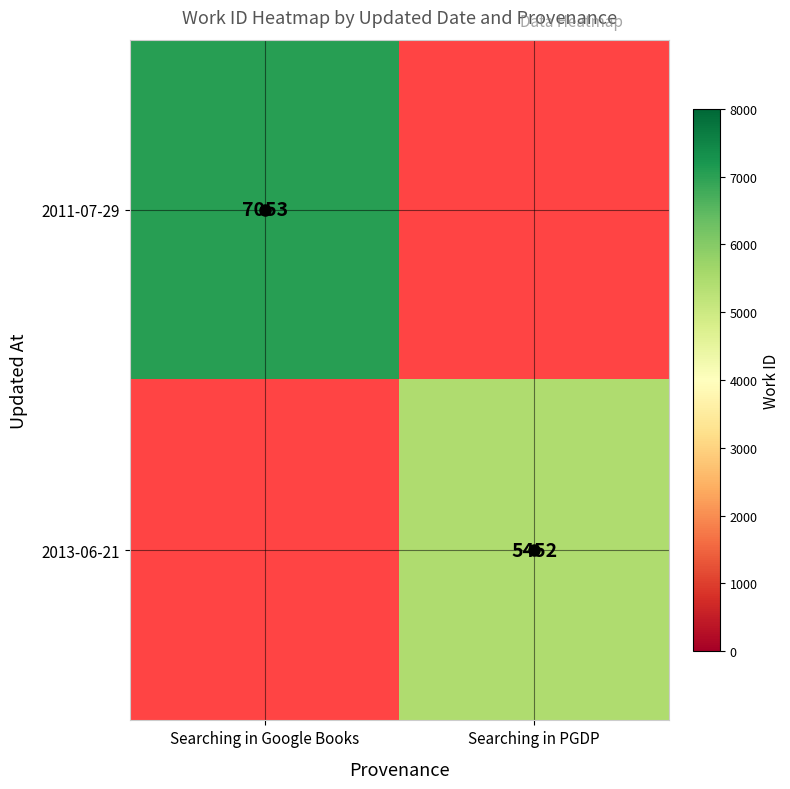

The 2013-06-21 series shows 5452.0 at Searching in PGDP. True or false?

True